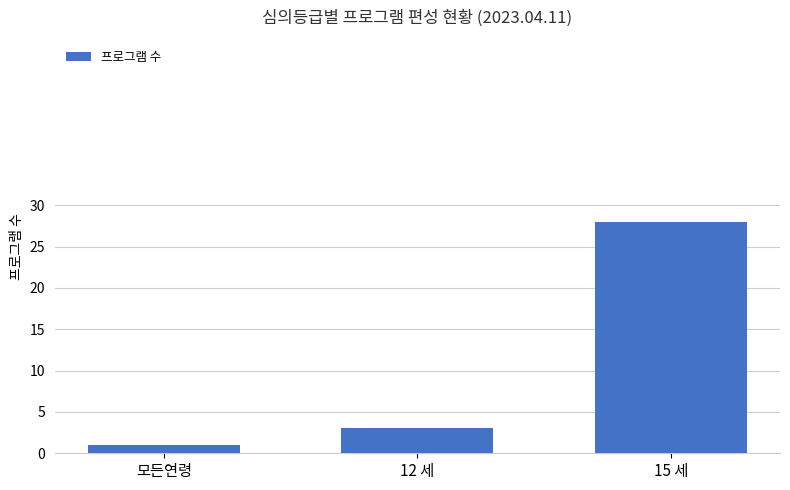

Does the chart contain stacked bars?

No